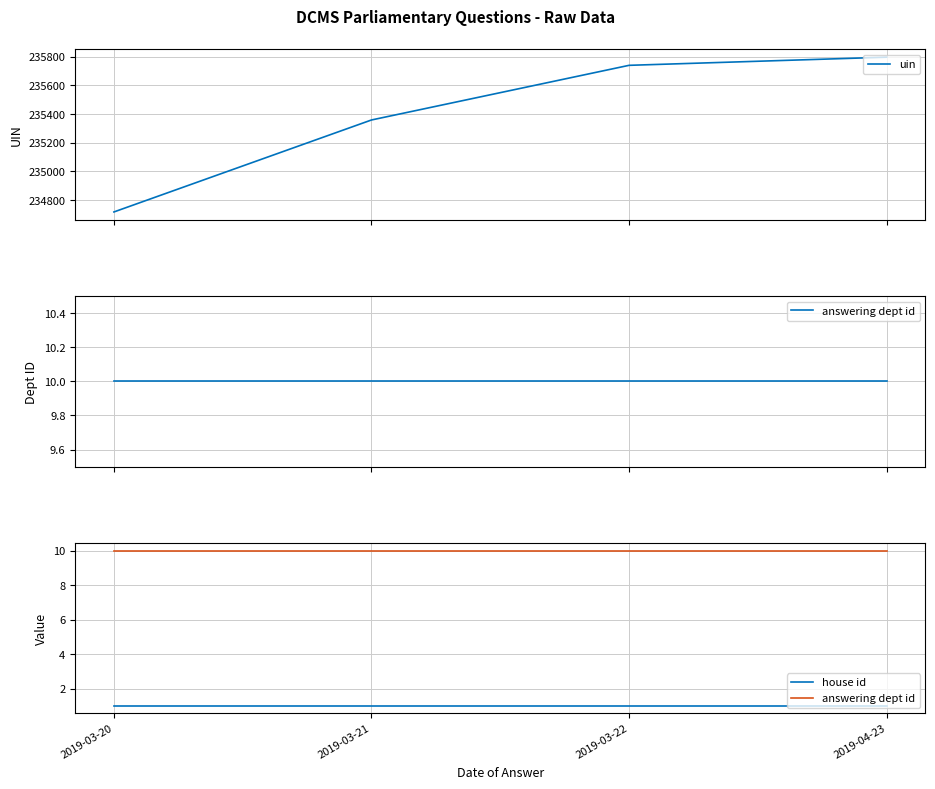

What is the label of the 1st point from the left?

2019-03-20